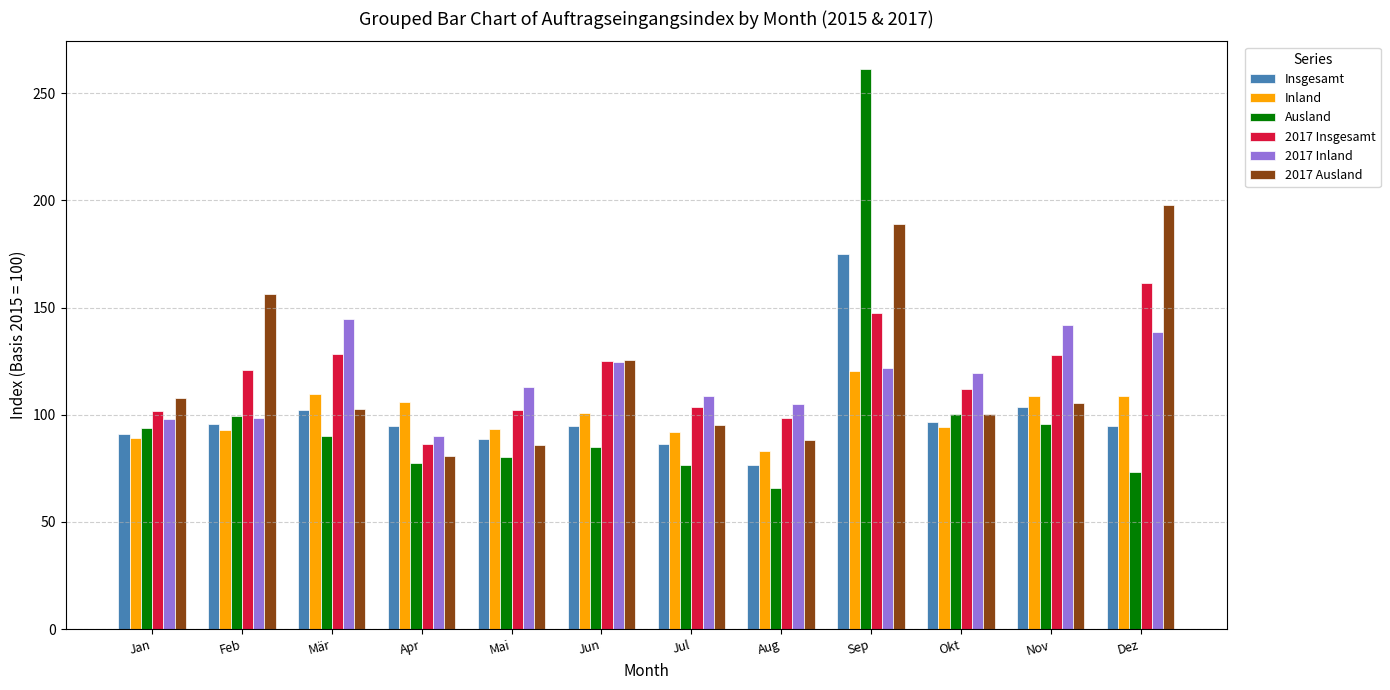

What is the label of the 2nd bar from the right?

Nov